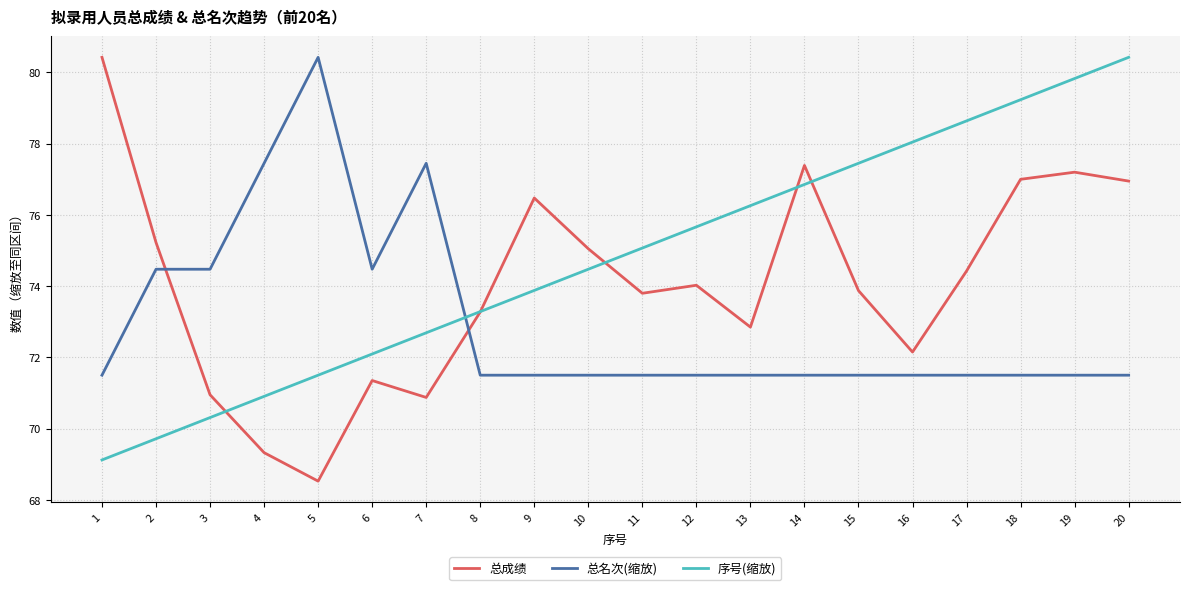

The value of 总名次(缩放) at 4 is 112.7. True or false?

False